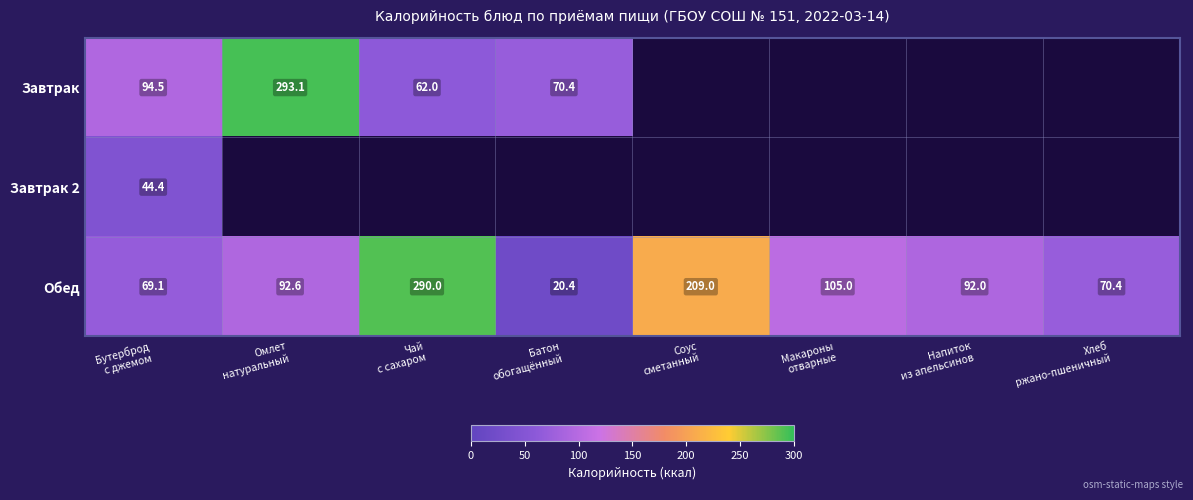

What is the difference between the second highest and second lowest values in the Обед series?

139.9